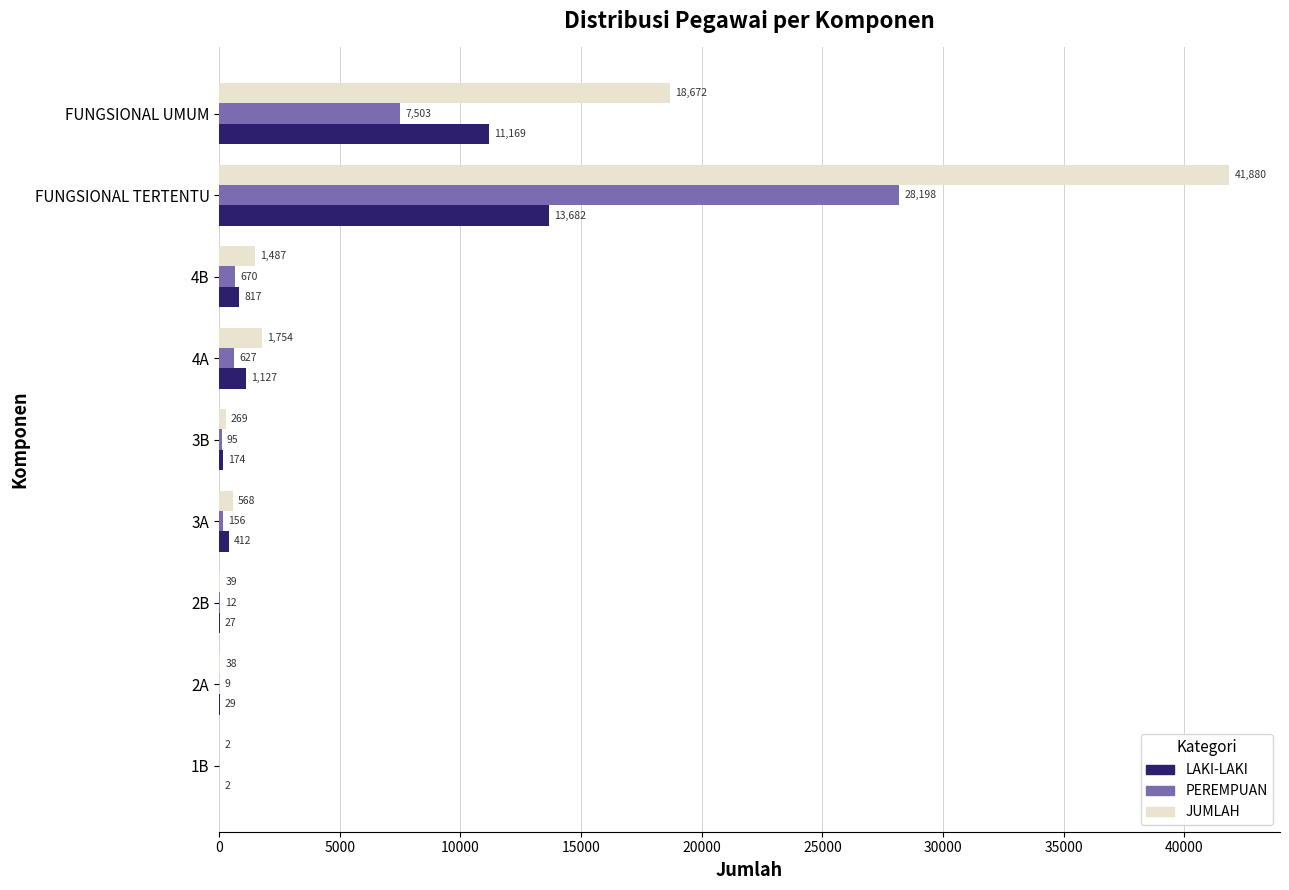

What is the average value of the LAKI-LAKI series?

3049